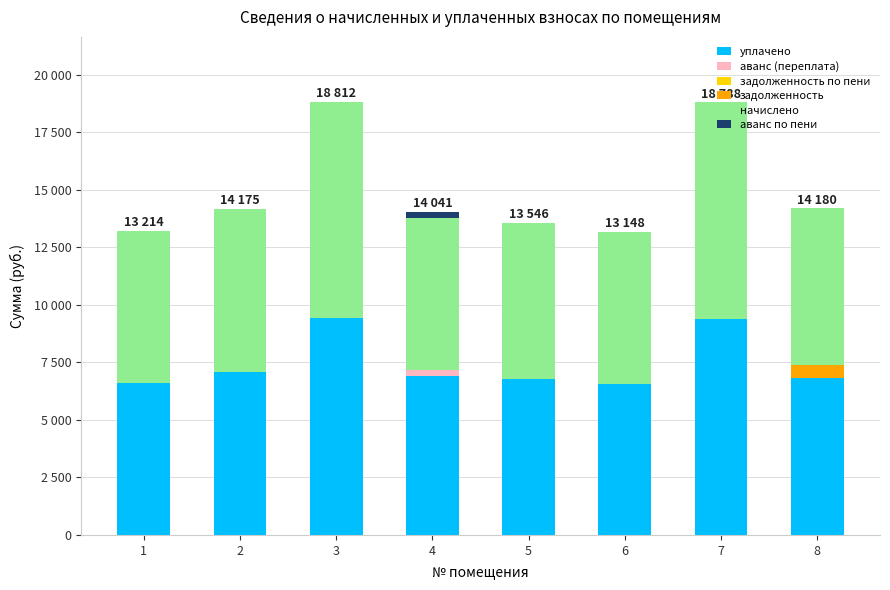

Are the bars horizontal?

No